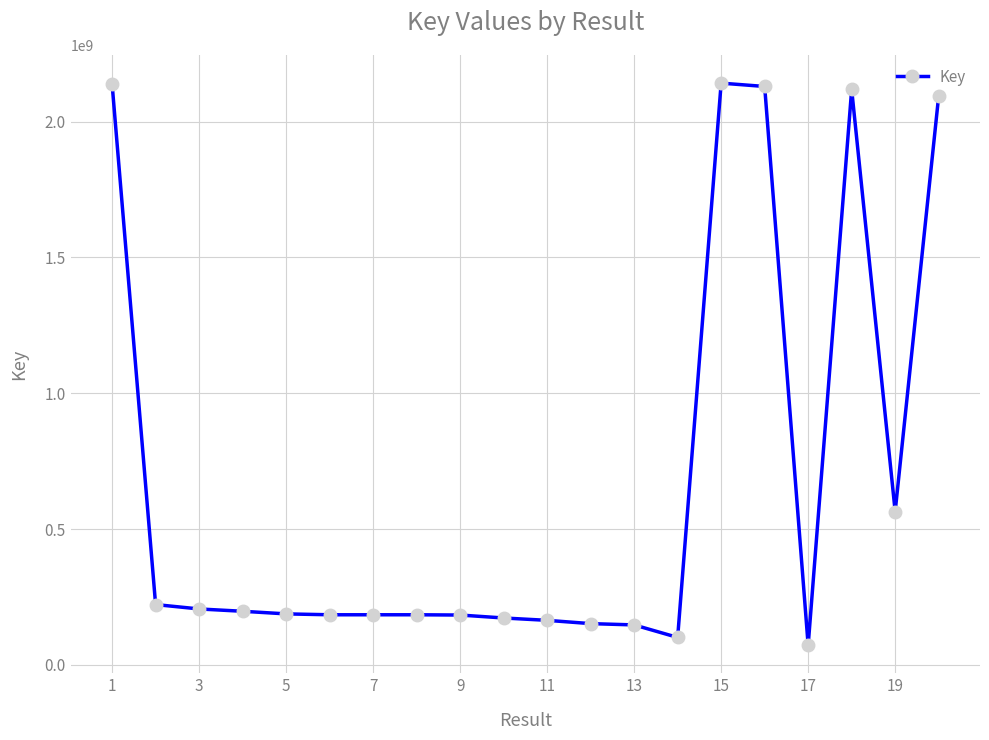

What is the sum of all values?

13541642881